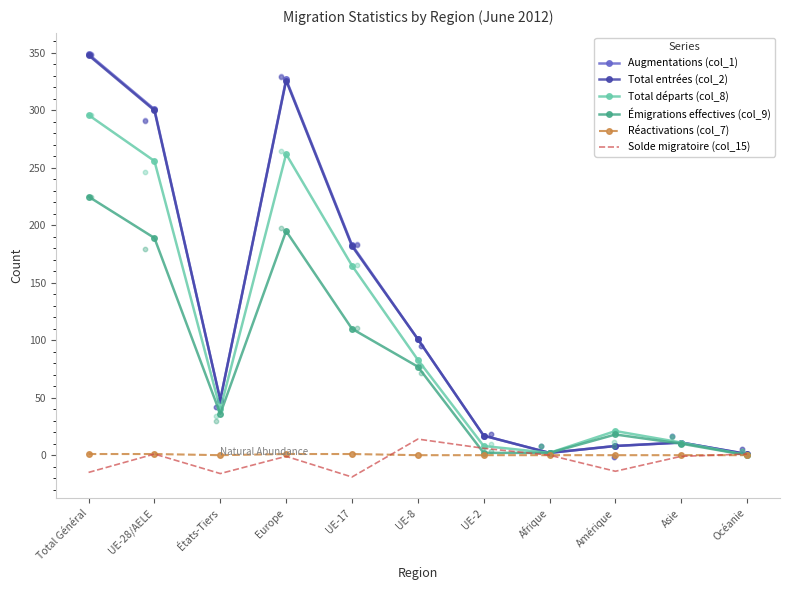

At which category is the sum across all series the highest?

Total Général